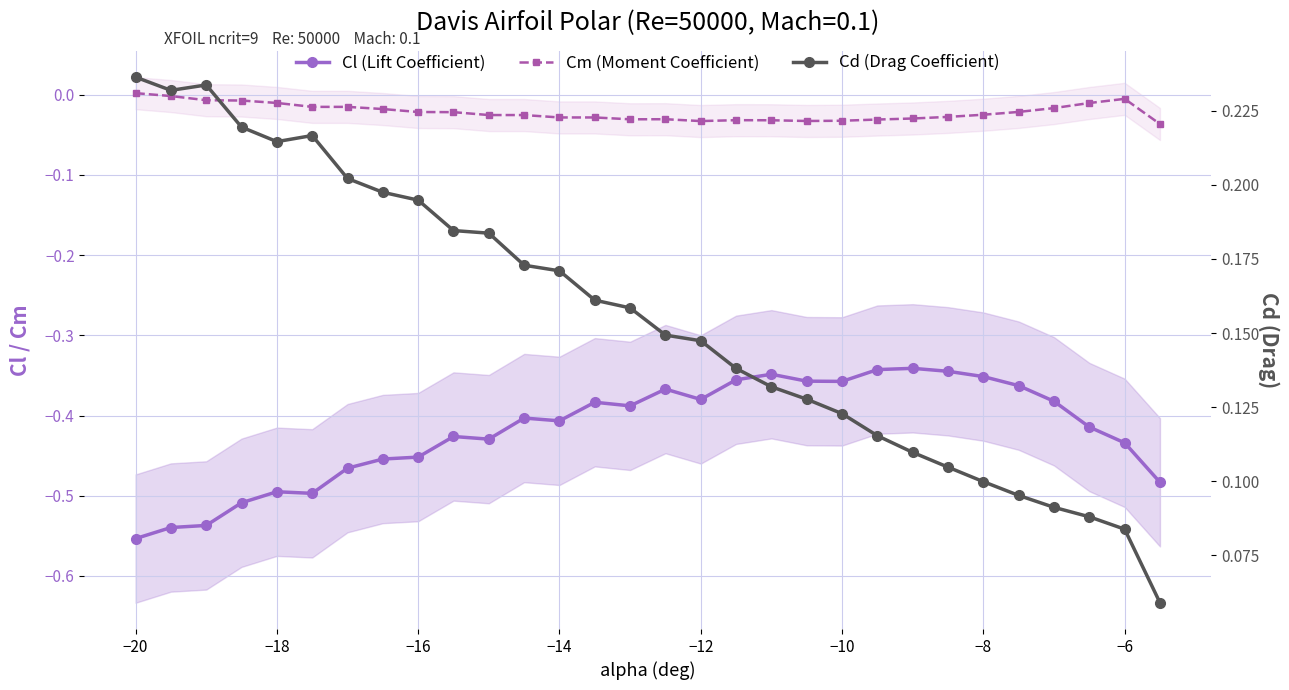

What is the difference between the highest and lowest values at −14?

0.6